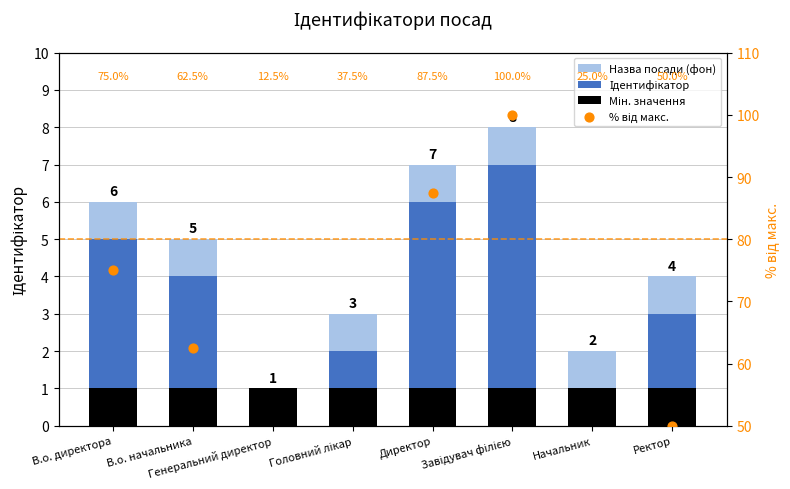

At which category is the sum across all series the highest?

Завідувач філією